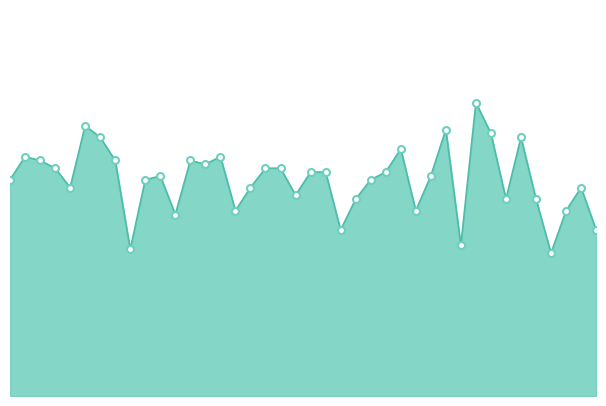

Does the chart have visible grid lines?

No